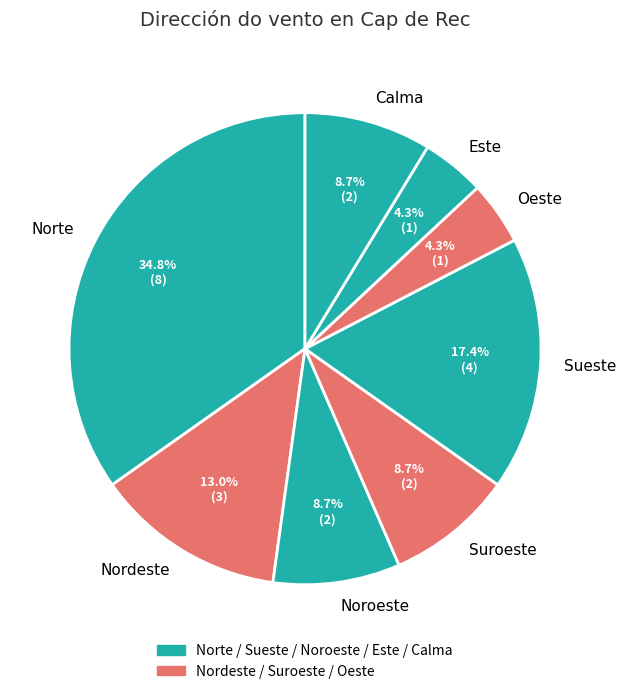

The Oeste slice represents 4% of the pie. True or false?

True